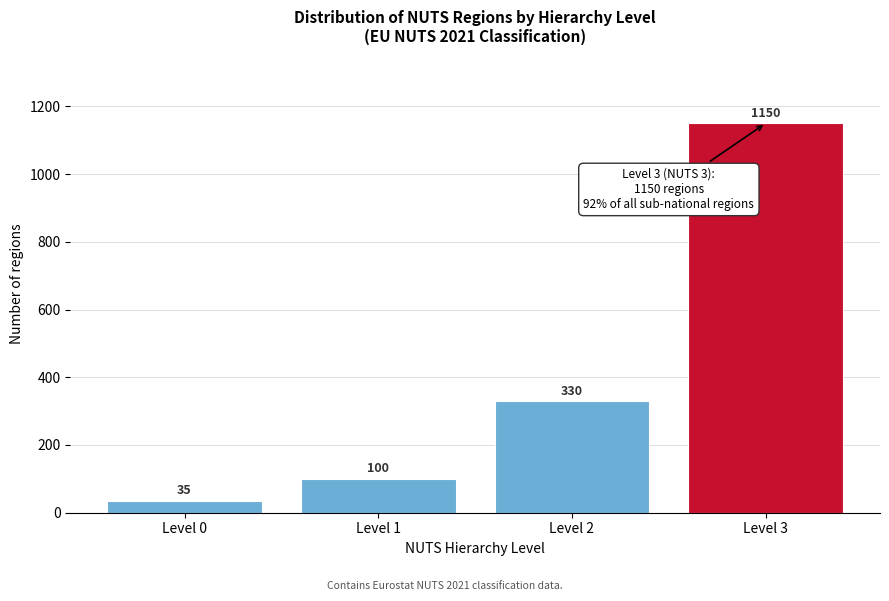

Reading left to right, extract all data points from this chart.

35	100	330	1150